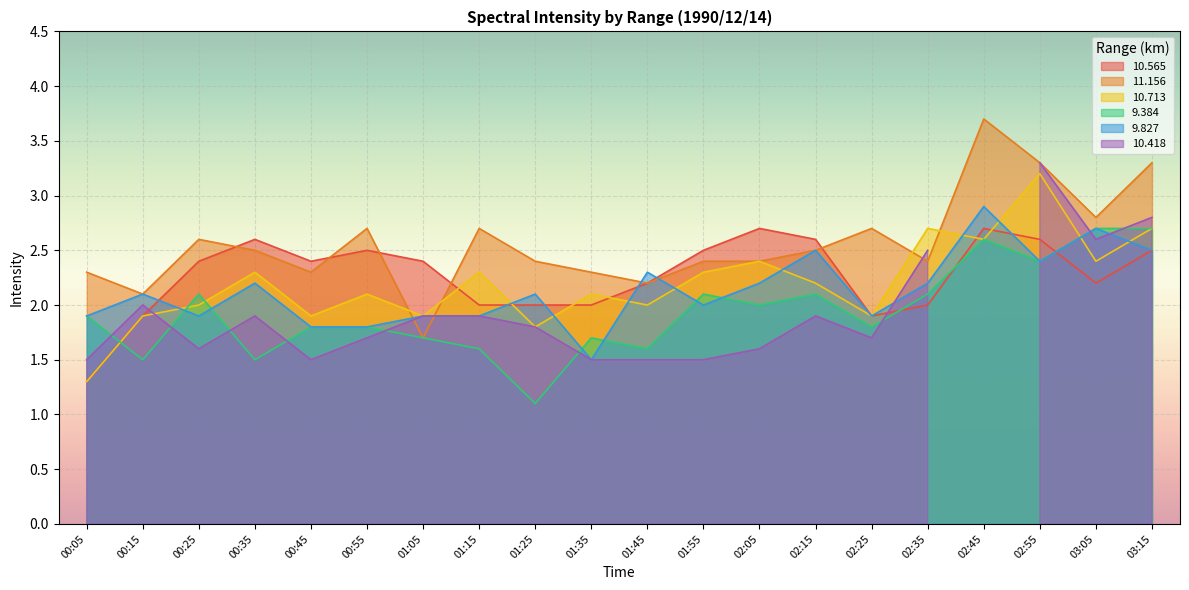

What is the maximum value for 9.384?

2.7